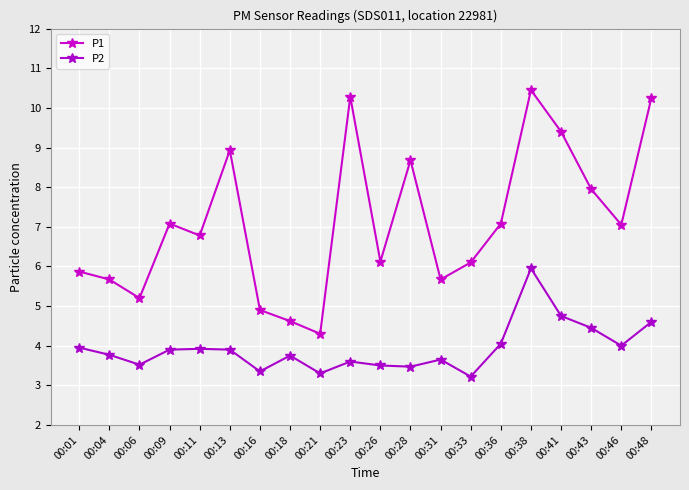

Which label corresponds to the largest value in the chart?

00:38